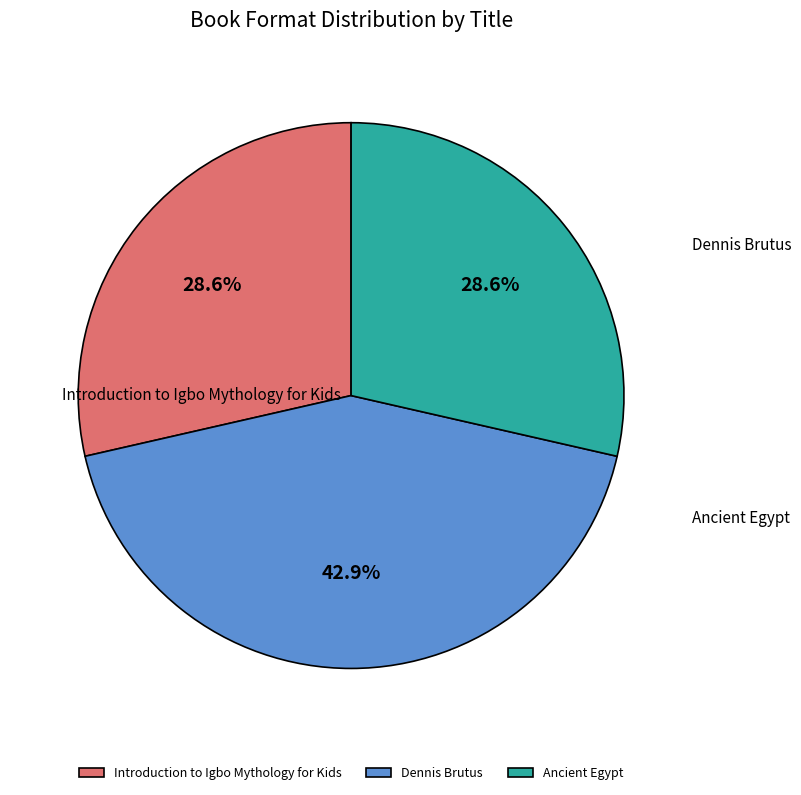

How many slices are in this pie chart?

3